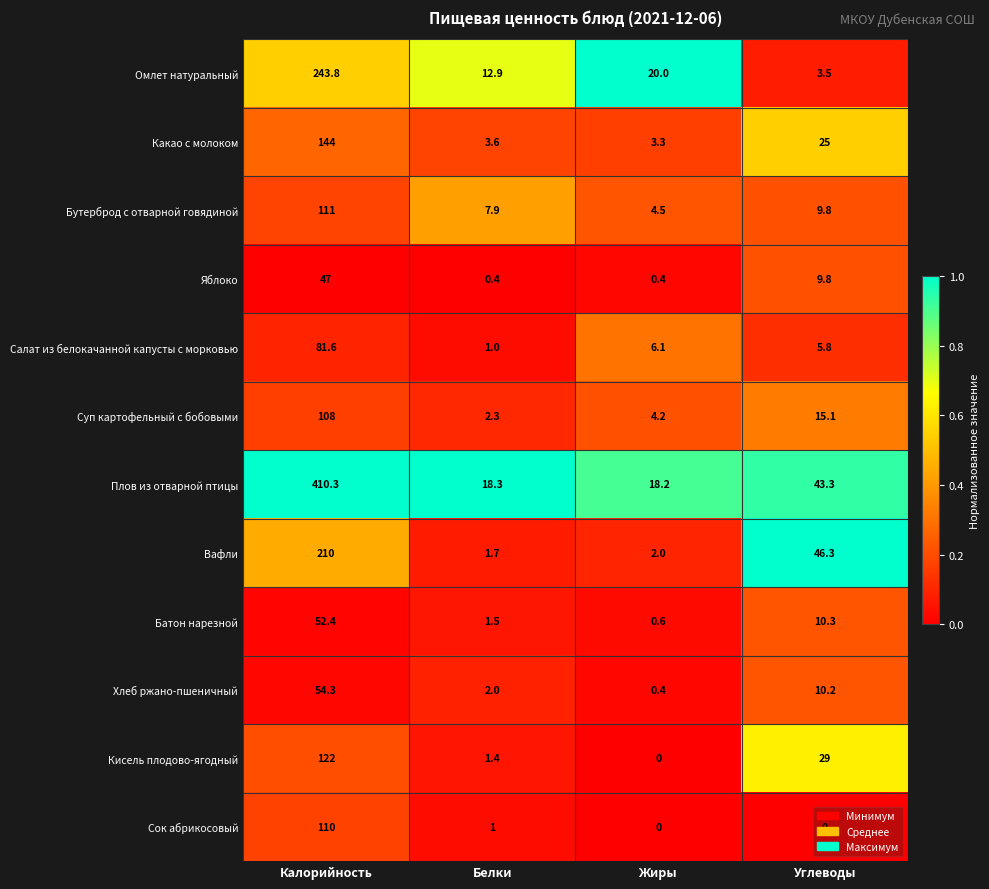

At how many categories does at least one series exceed 0?

4